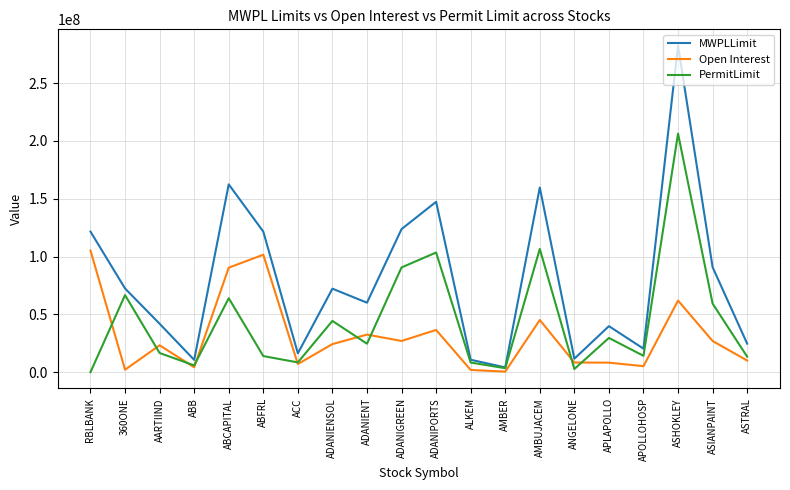

Which series changed the most between ADANIPORTS and APOLLOHOSP?

MWPLLimit